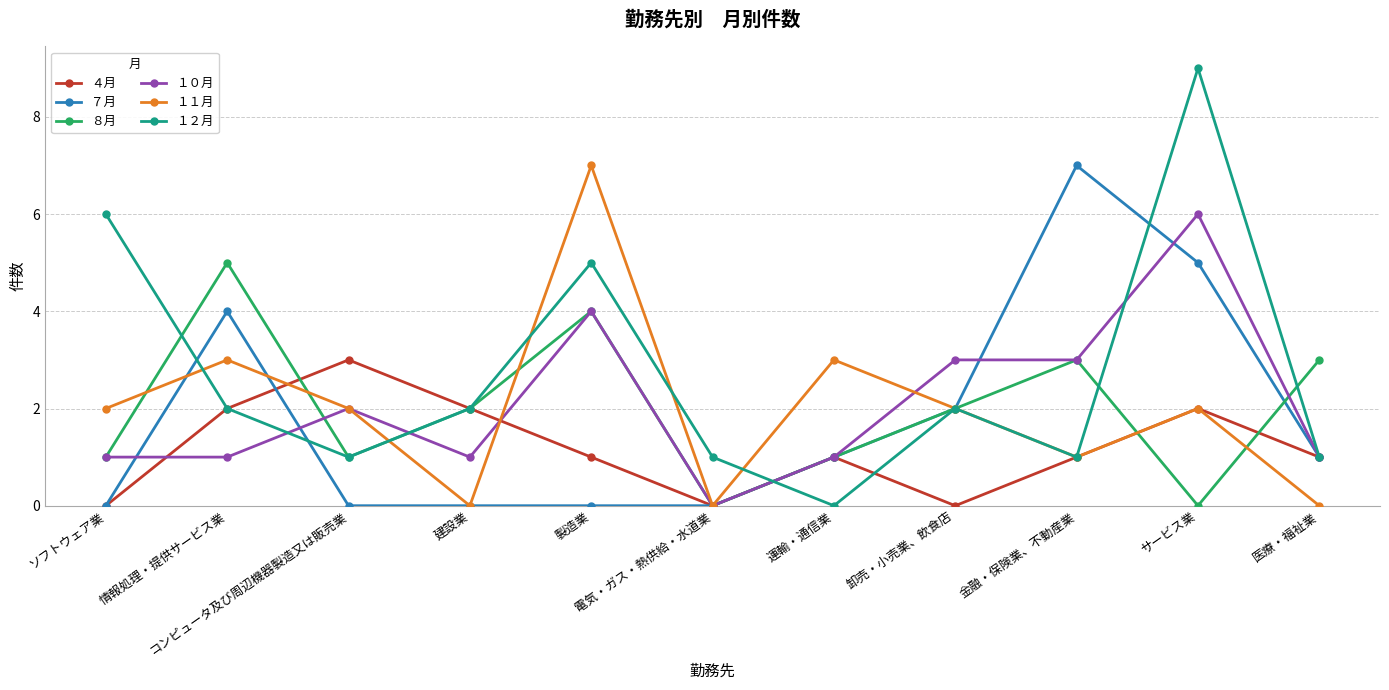

How many data points does each series have?

11